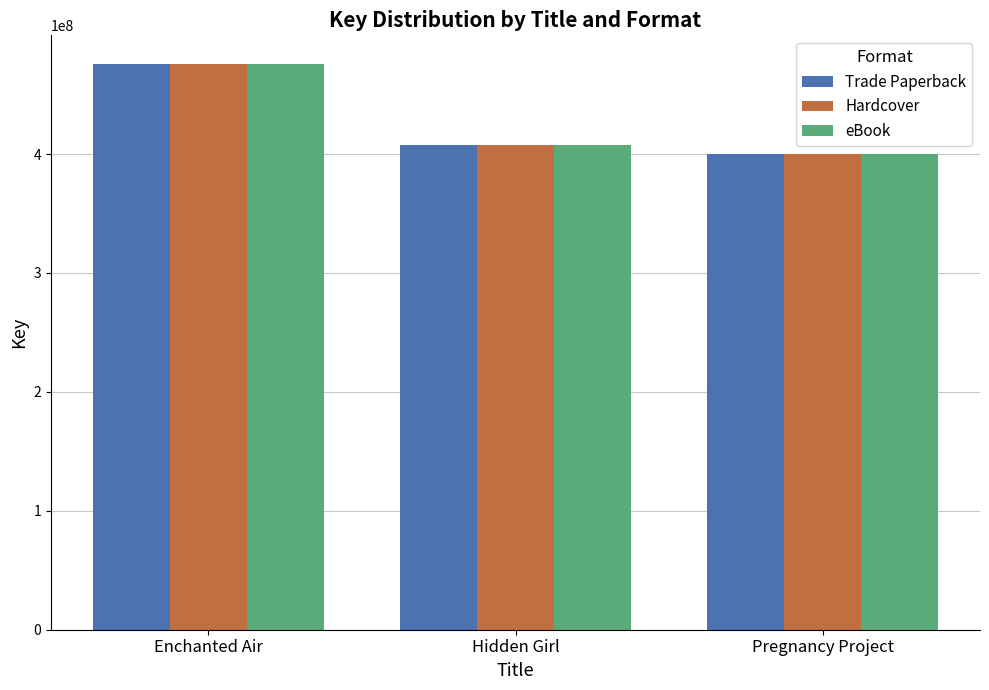

What is the sum of all Trade Paperback values?

1284165317